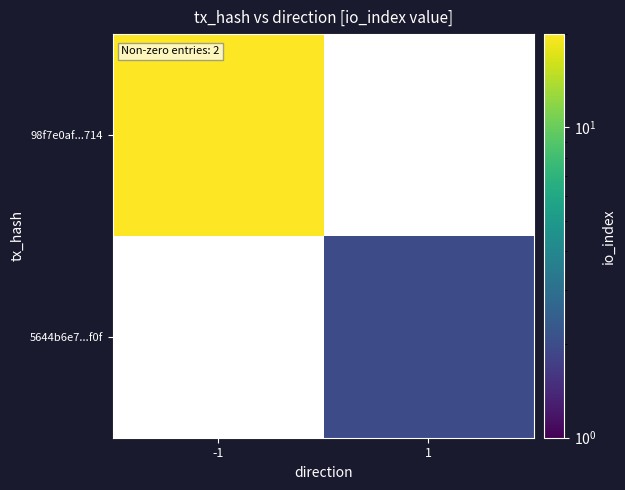

What is the difference between the highest and lowest values at 1?

2